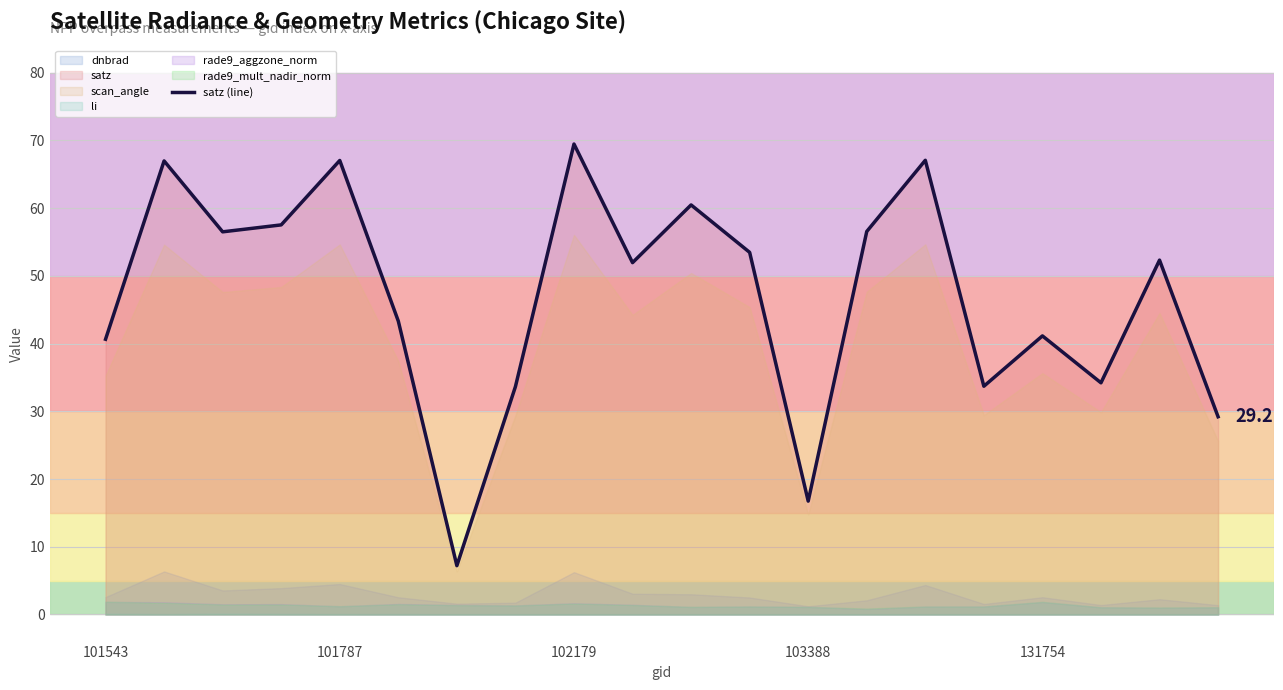

Is it true that the value at 17 is 23.9?

False